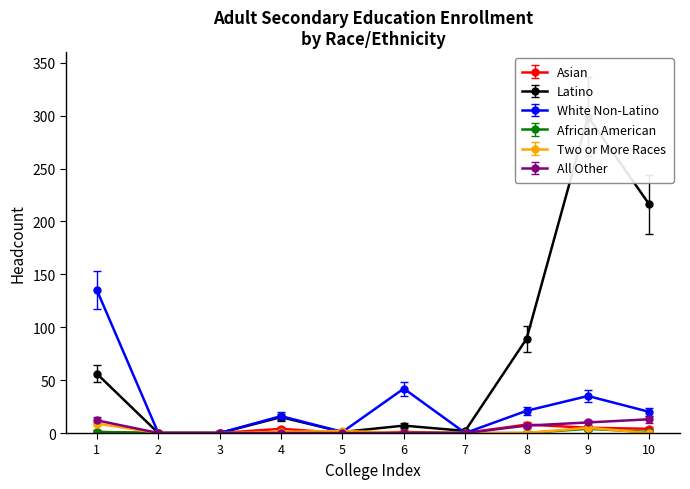

Is the value of Two or More Races at 1 greater than the value of African American at 4?

Yes